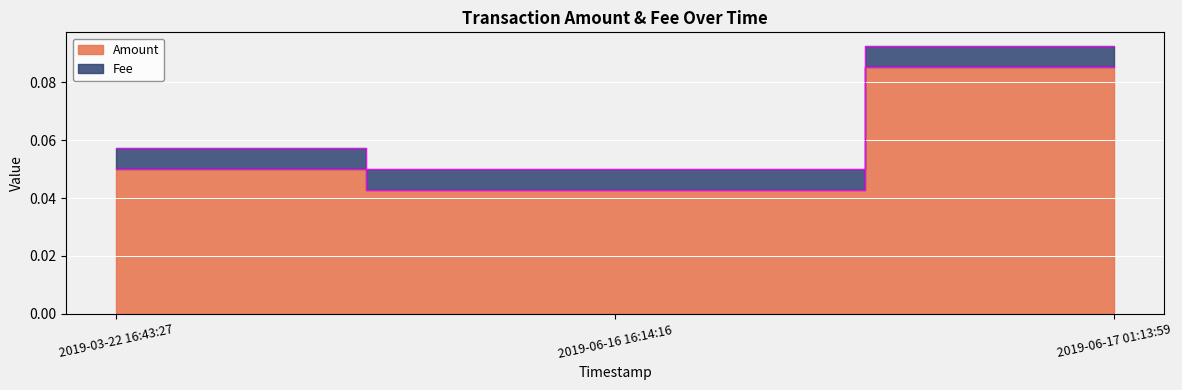

Rank the categories by value from lowest to highest.

2019-06-16 16:14:16, 2019-03-22 16:43:27, 2019-06-17 01:13:59